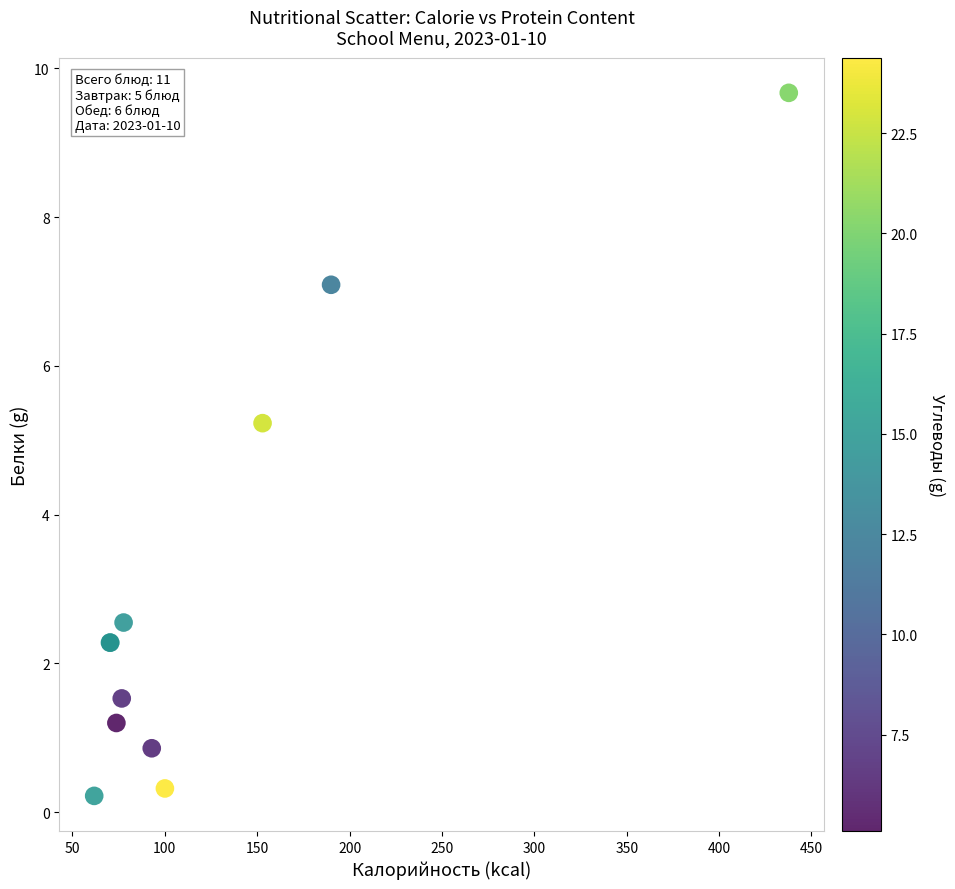

What Y value in the scatter plot is closest to 4?

5.2